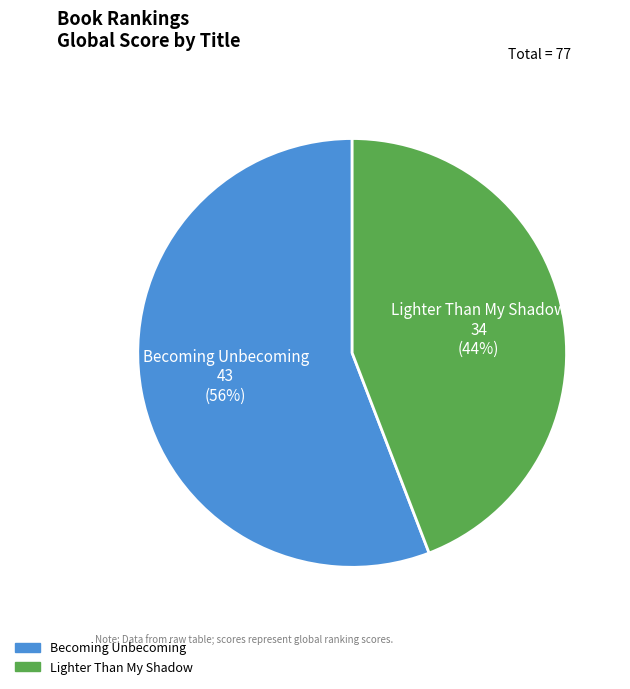

To the nearest percent, what is the difference between the largest and smallest slice percentages?

12%